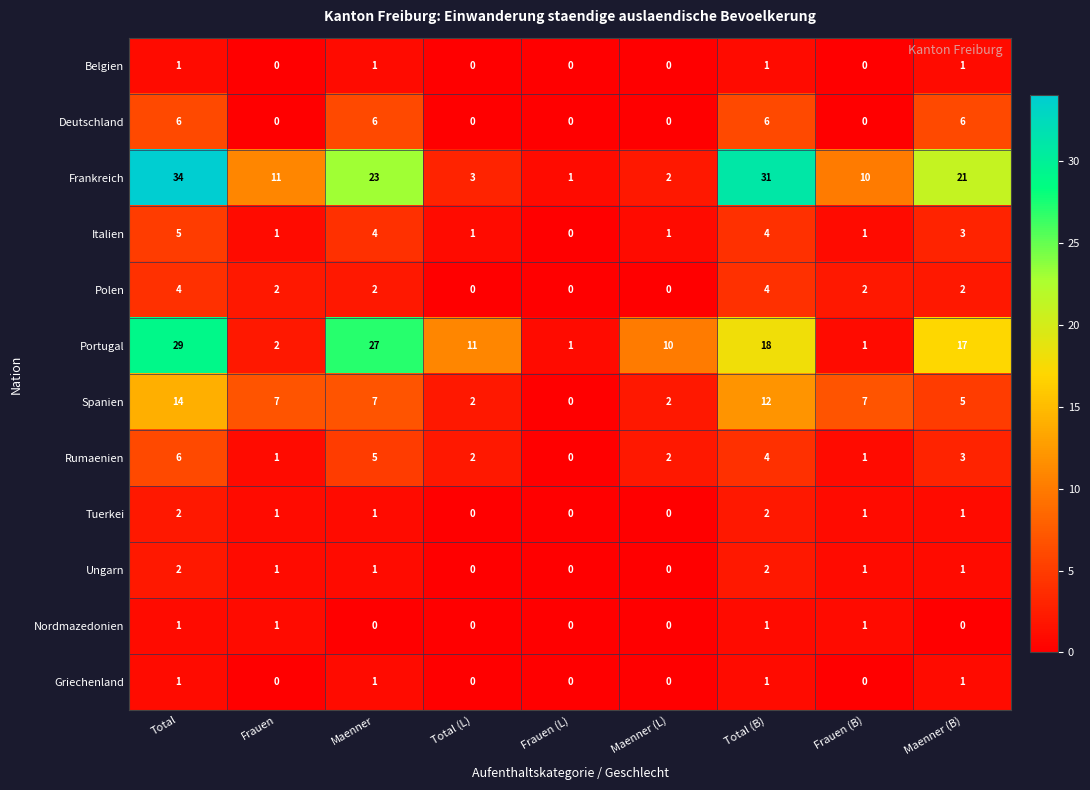

What is the sum of all Tuerkei values?

8